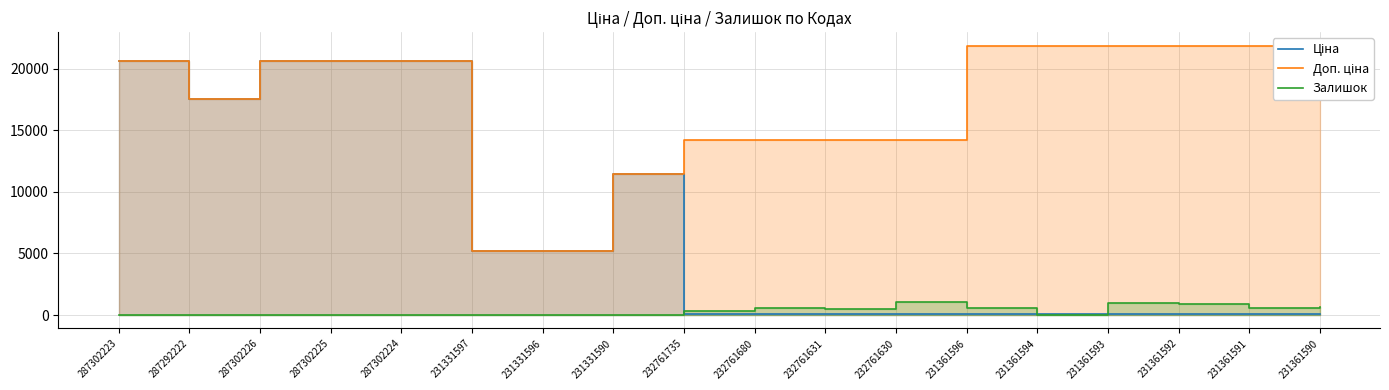

Which series ends up on top after the final intersection of Ціна and Залишок?

Залишок